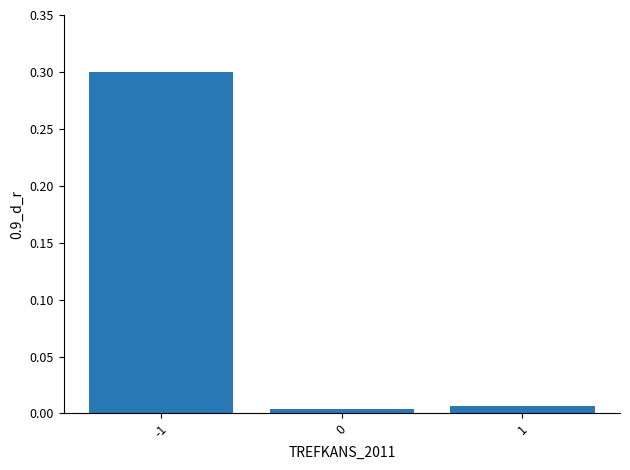

Which has a higher value, -1 or 0?

-1